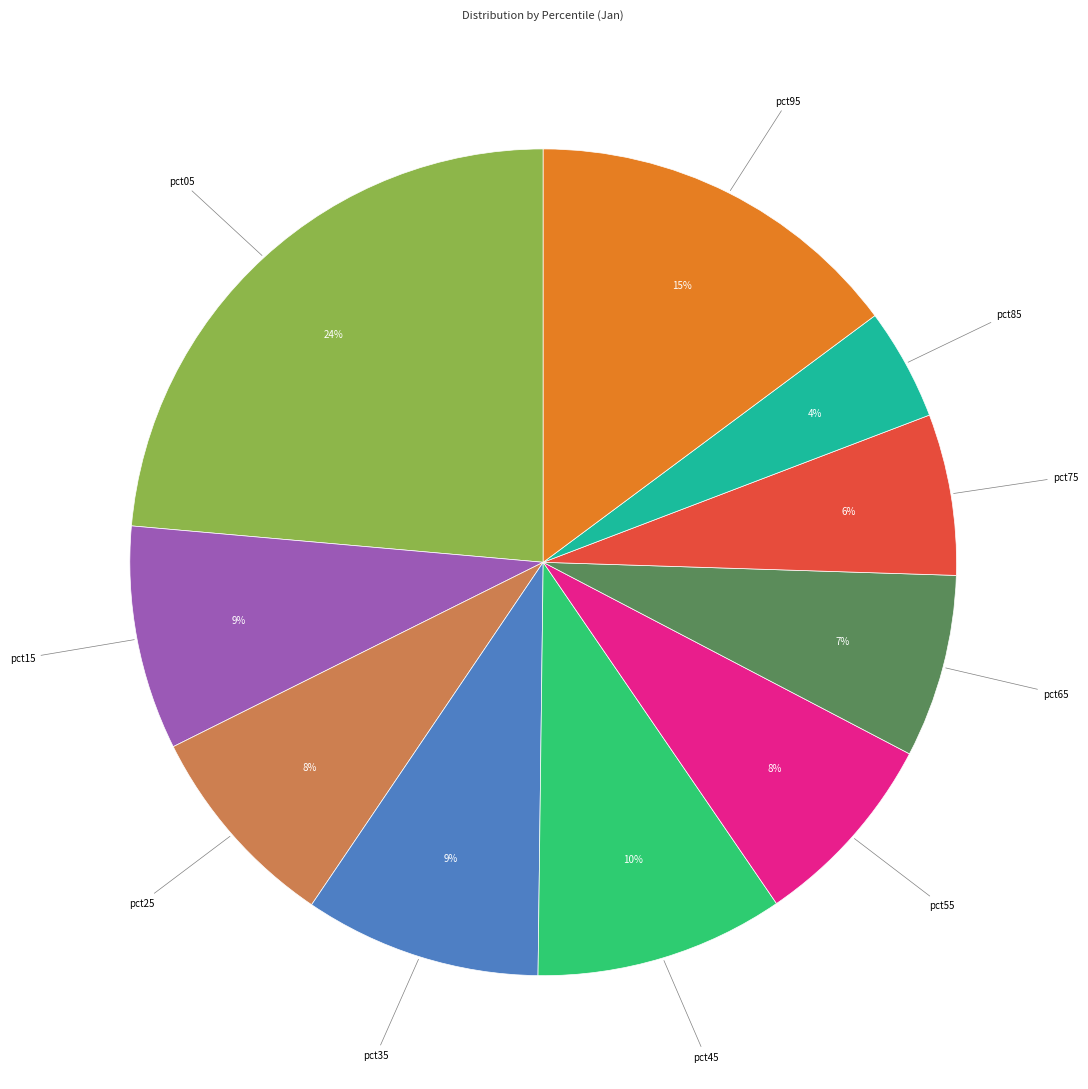

Is there a majority slice in this chart?

No